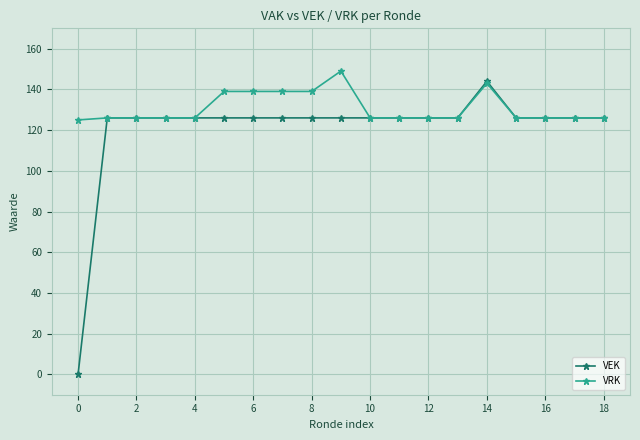

Reading left to right, what are all the values shown in this chart?

VEK: 0	126	126	126	126	126	126	126	126	126	126	126	126	126	144	126	126	126	126
VRK: 125	126	126	126	126	139	139	139	139	149	126	126	126	126	143	126	126	126	126